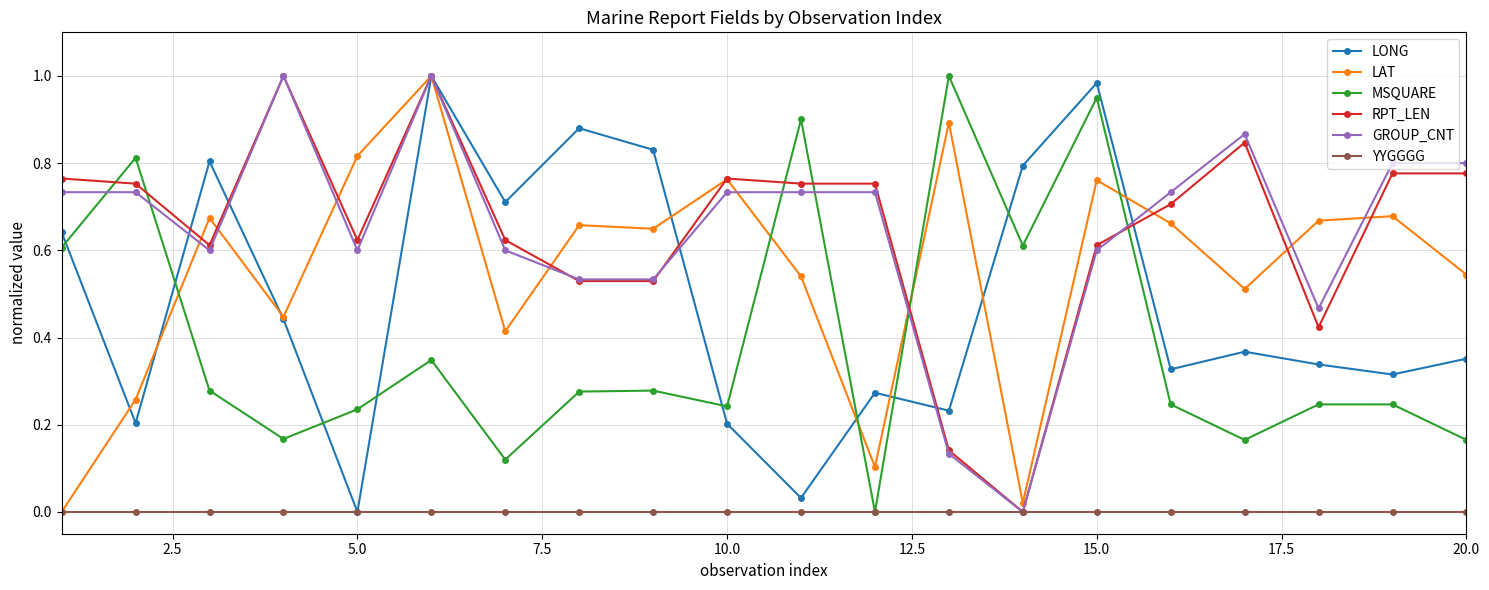

Which series ends up on top after the final intersection of RPT_LEN and MSQUARE?

RPT_LEN